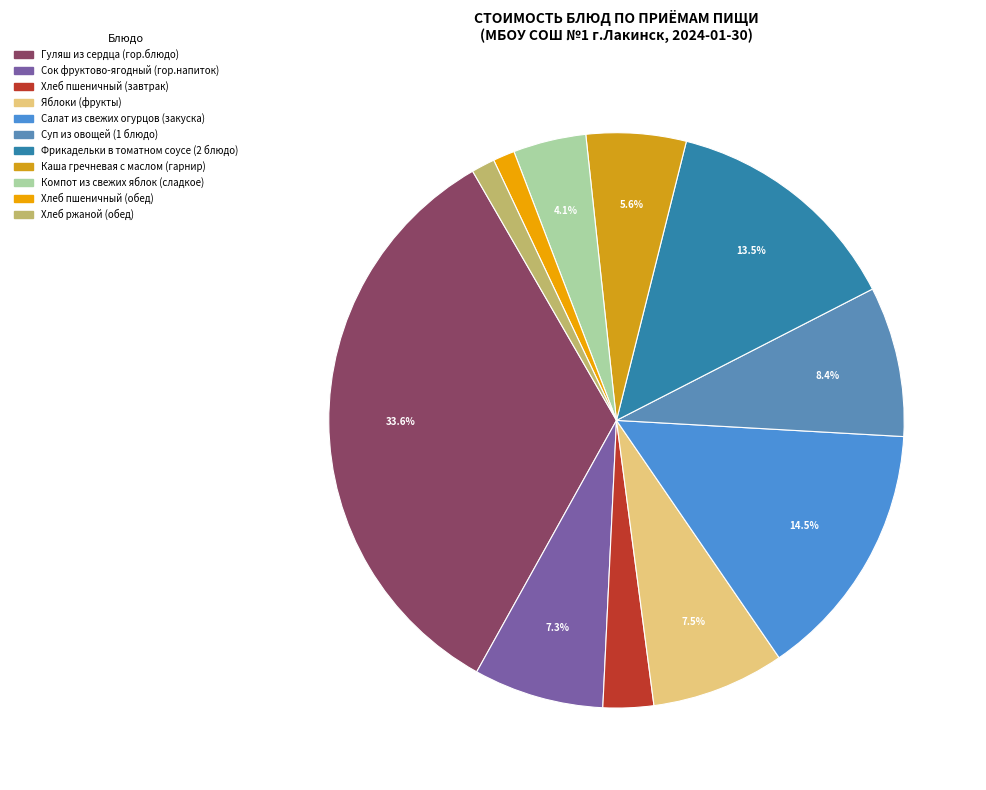

Which slice is the largest?

Гуляш из сердца (гор.блюдо)